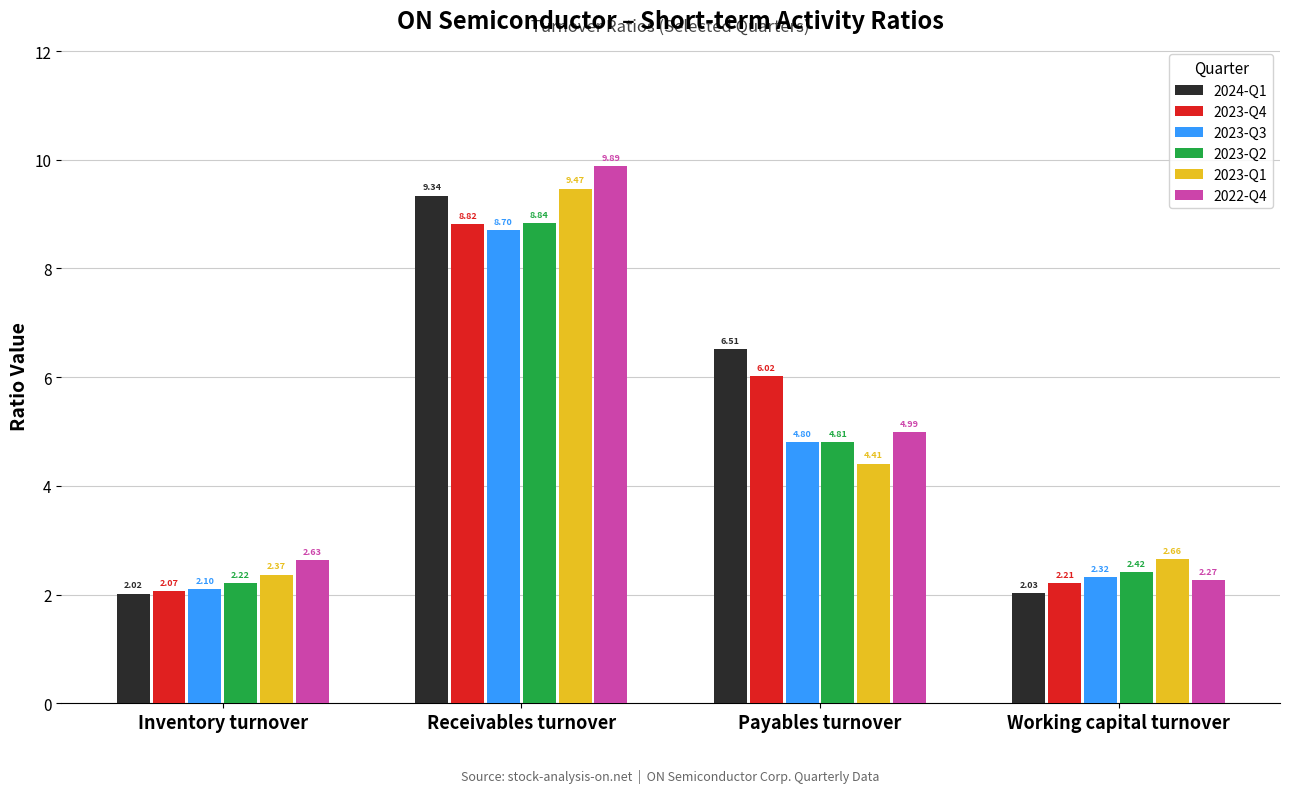

What is the sum of all 2023-Q3 values?

17.9